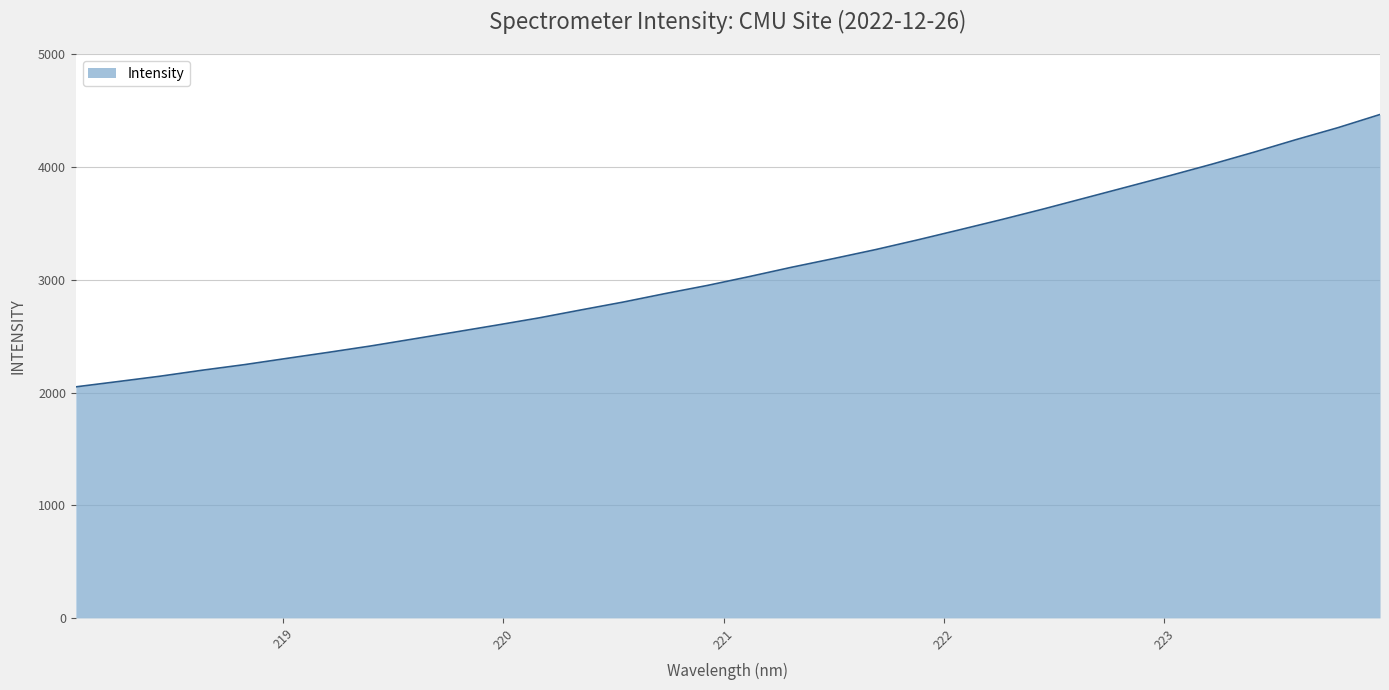

How many lines are shown in the chart?

1